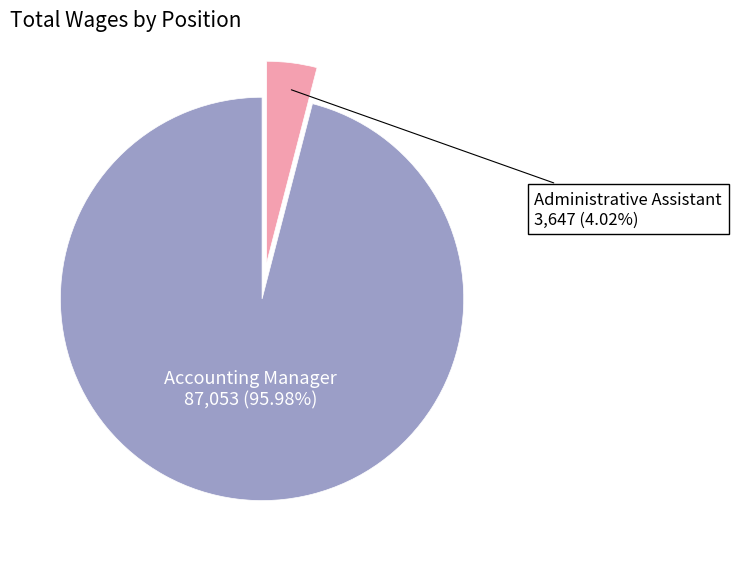

Does any single category account for the majority?

Yes